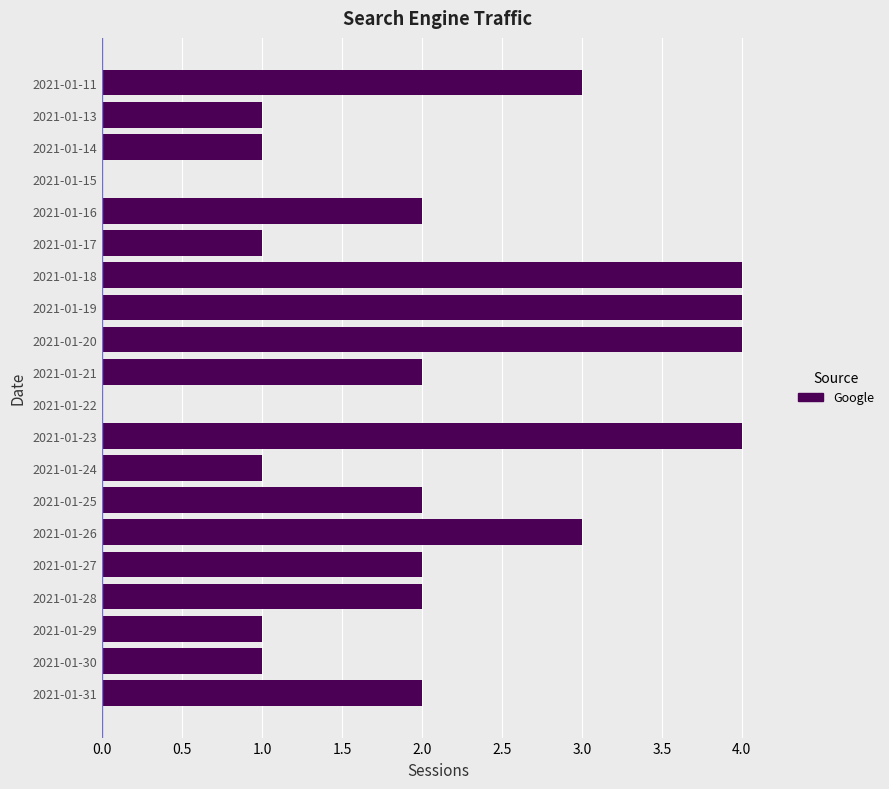

What is the greatest value displayed?

4